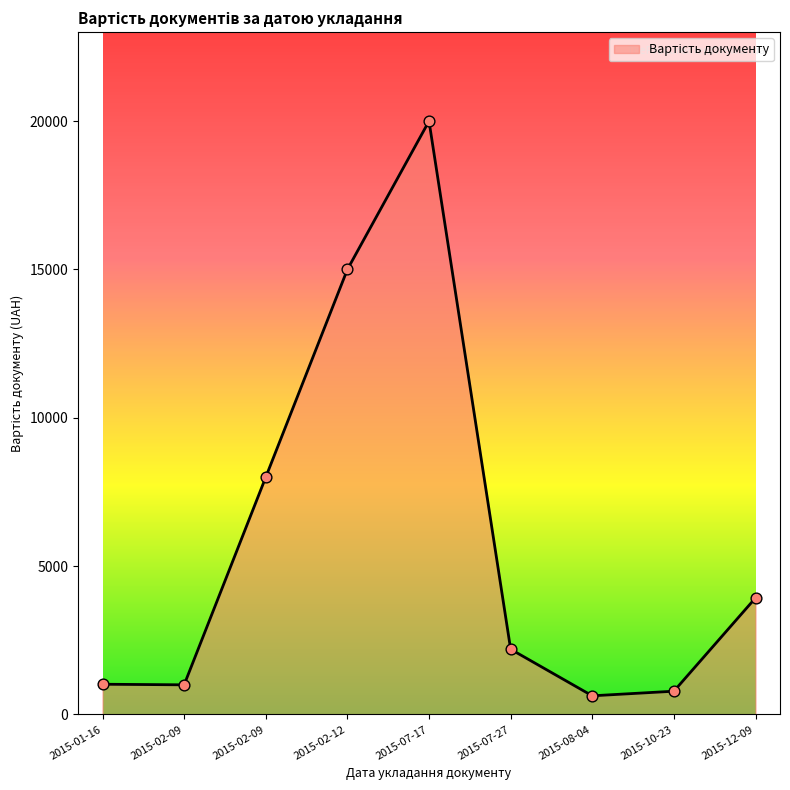

How many lines are shown in the chart?

1